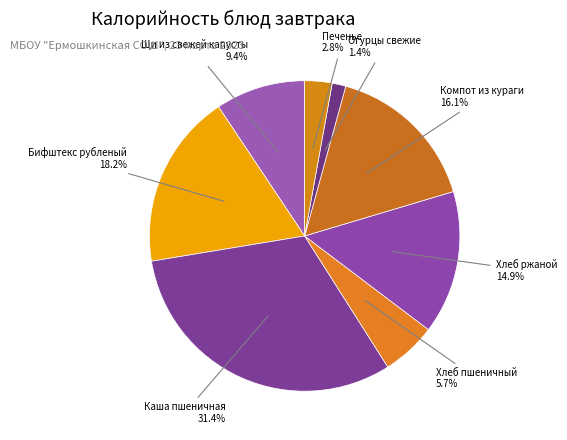

How many segments does this pie chart have?

8